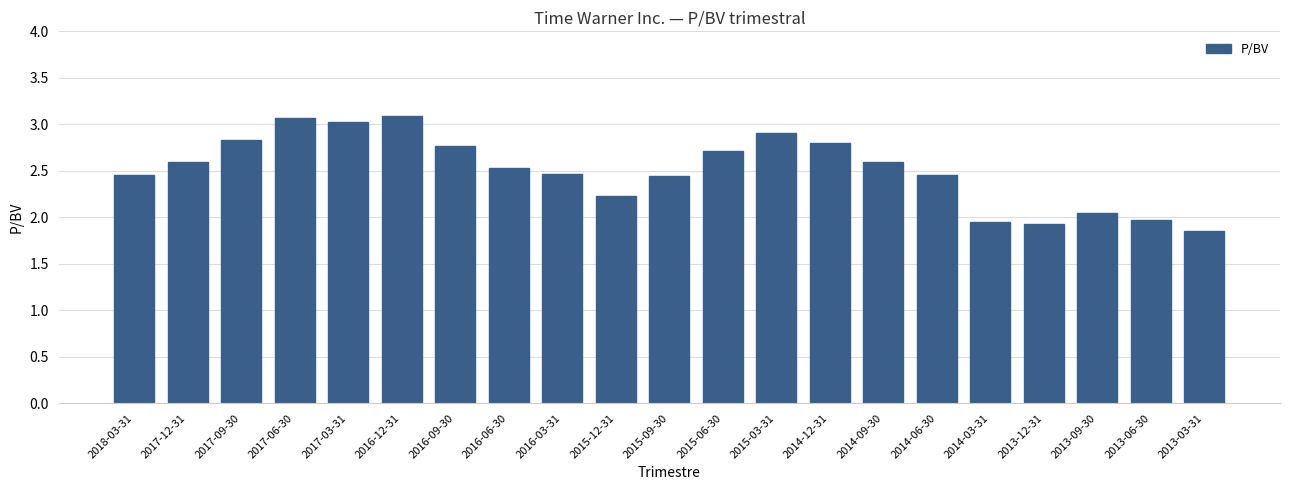

What is the label of the 4th bar from the left?

2017-06-30